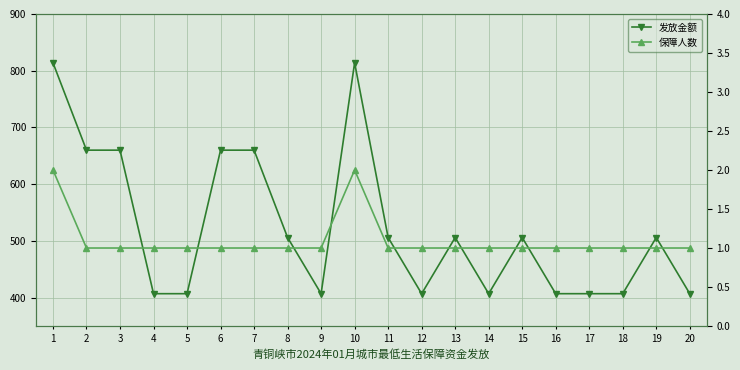

At which category is the sum across all series the highest?

1